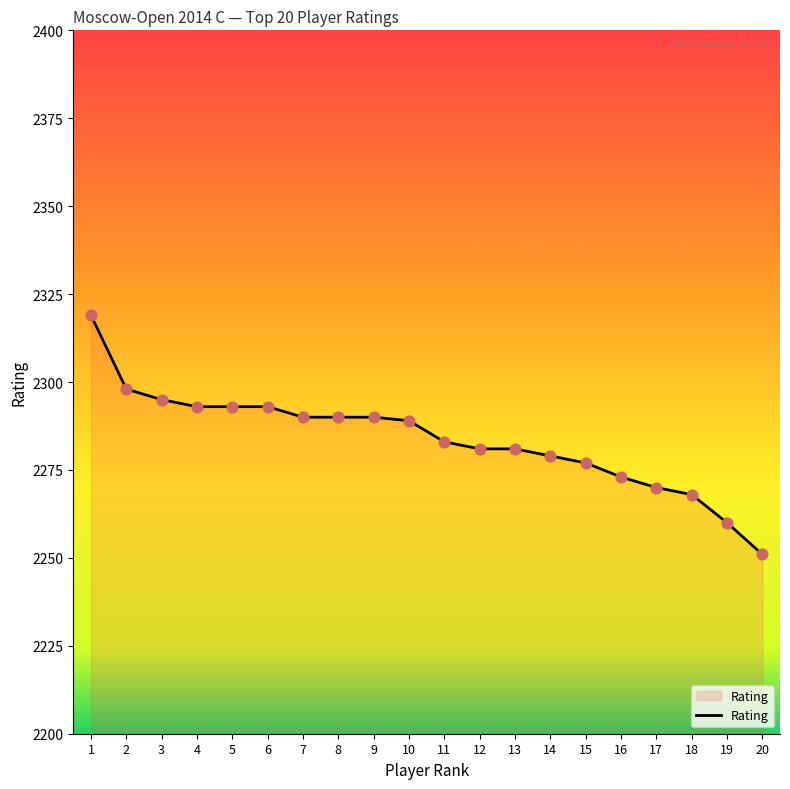

Which has a higher value, 1 or 13?

1